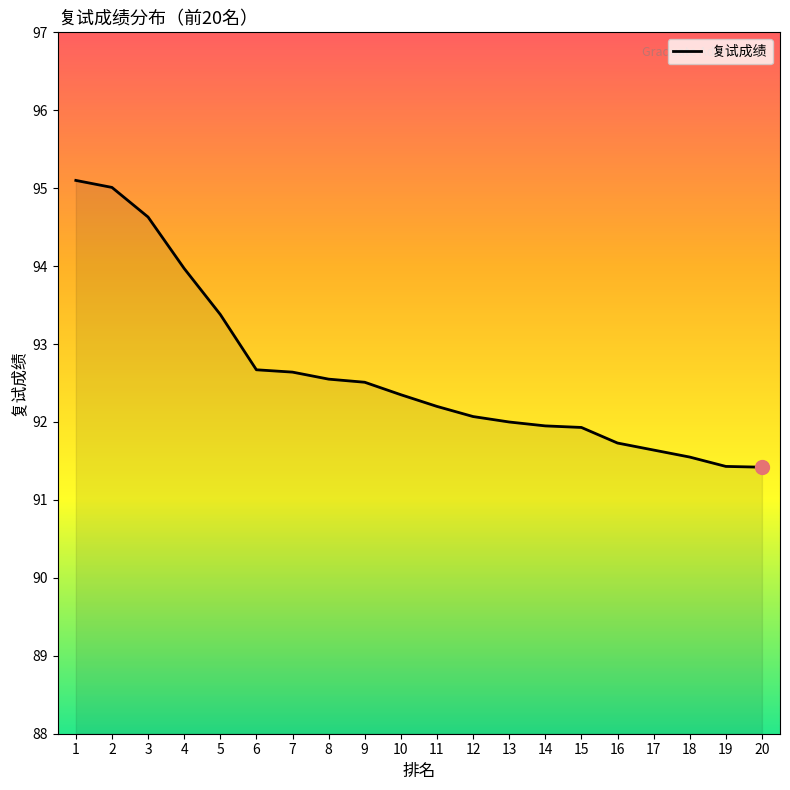

How many lines are shown in the chart?

1